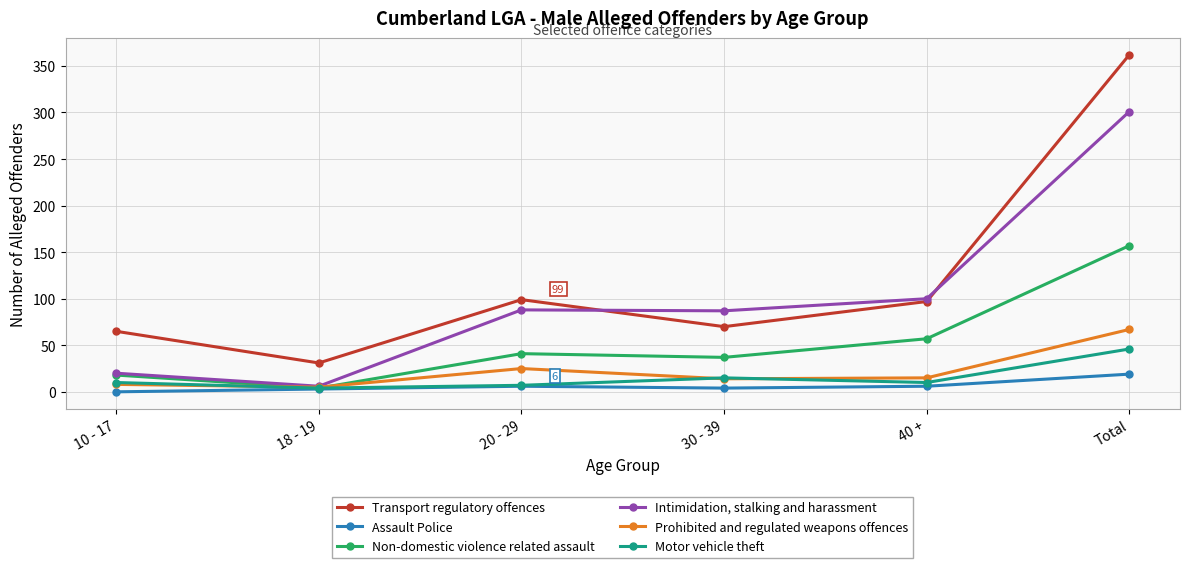

What is the sum of all Prohibited and regulated weapons offences values?

134